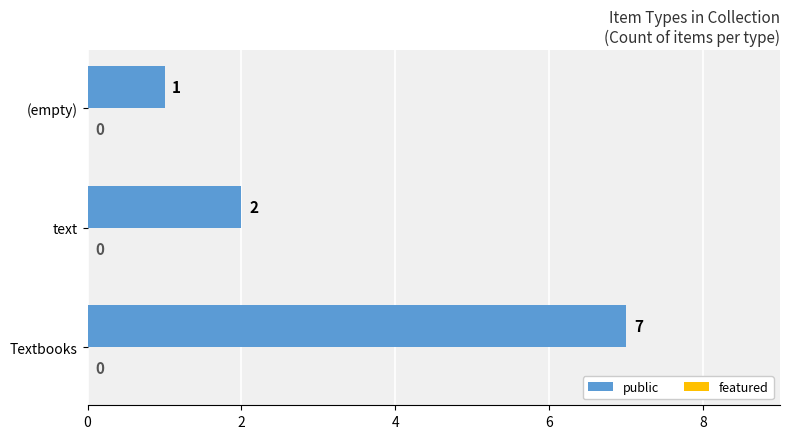

Approximately how many times larger is the value at text compared to (empty)?

2.0